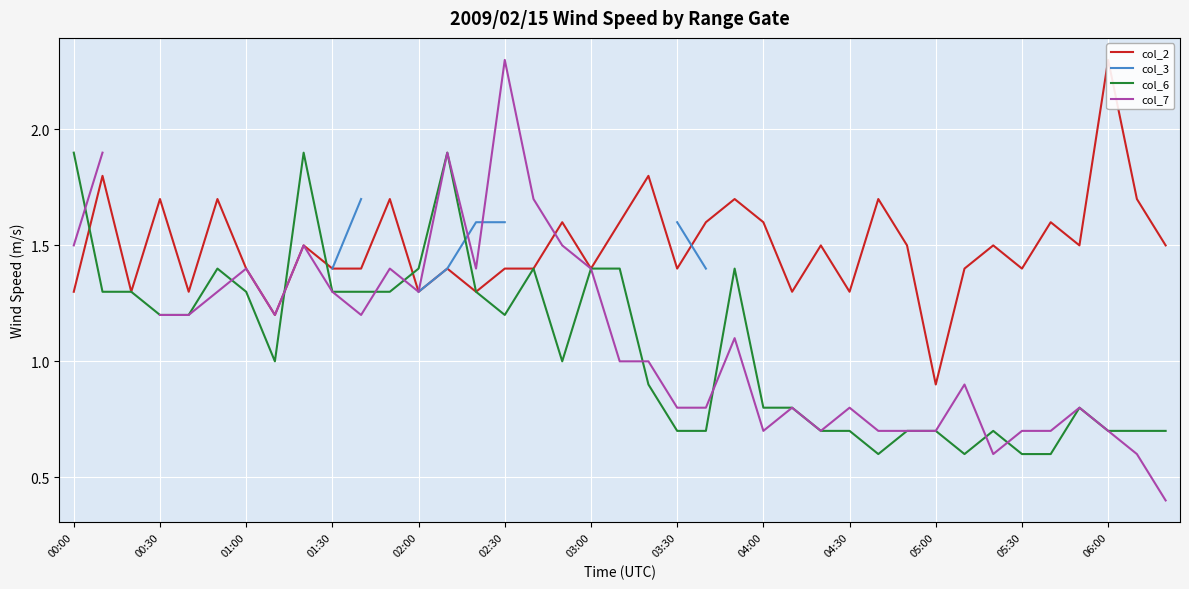

What is the highest value of the col_6 series?

1.9